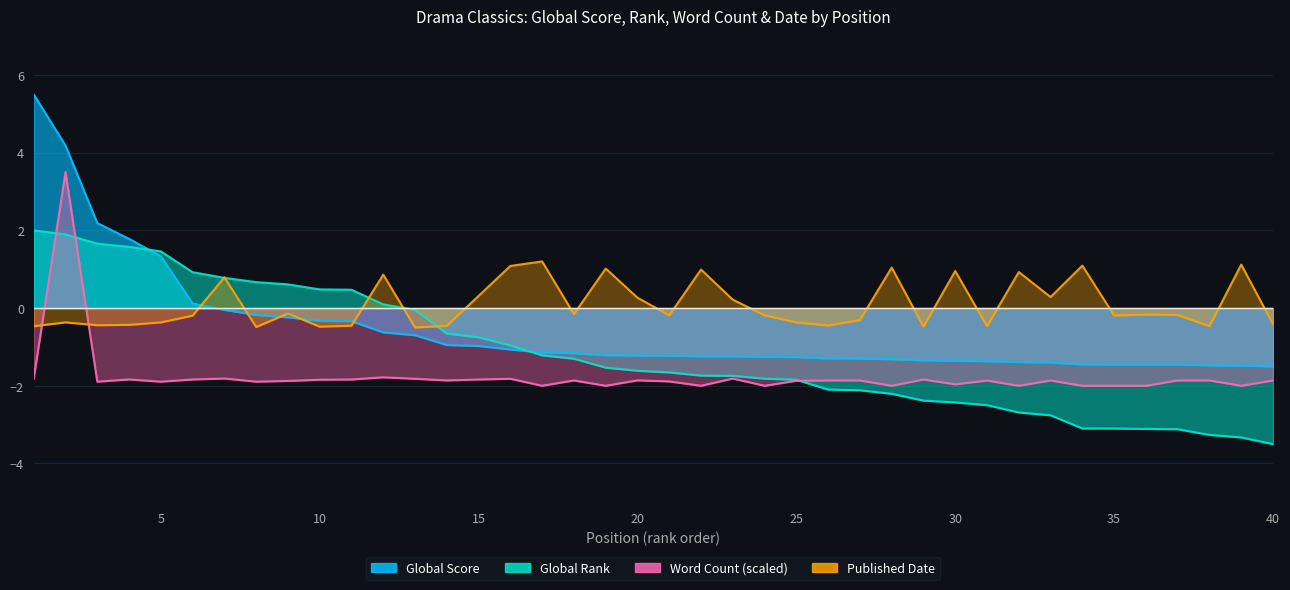

What is the value of the Word Count (scaled) point at the 34th from the left?

-2.0